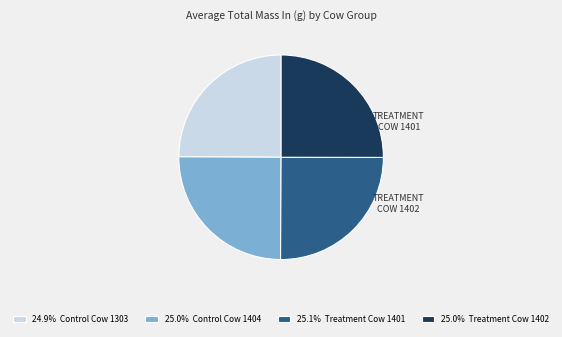

Is there a majority slice in this chart?

No